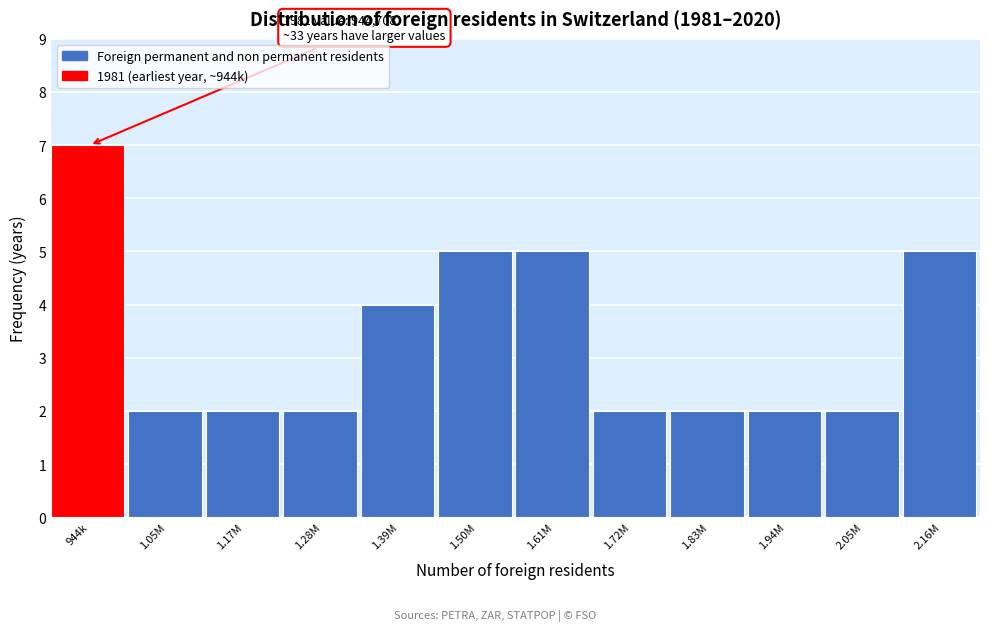

Reading right to left, list all the values displayed in this chart.

5	2	2	2	2	5	5	4	2	2	2	7